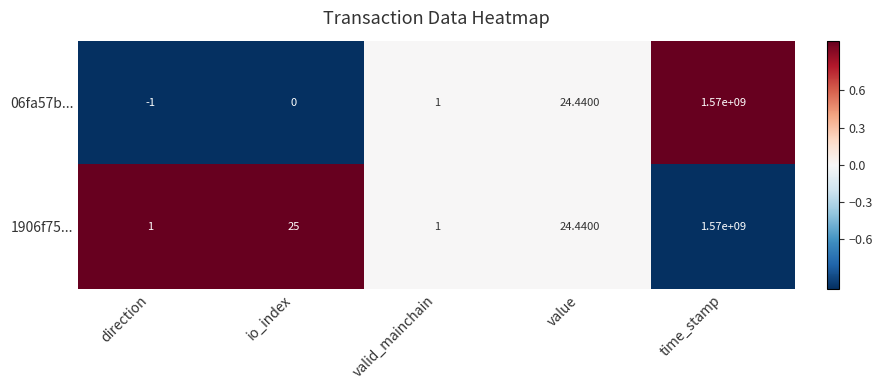

Is the value of 1906f75... at io_index greater than the value of 06fa57b... at direction?

Yes